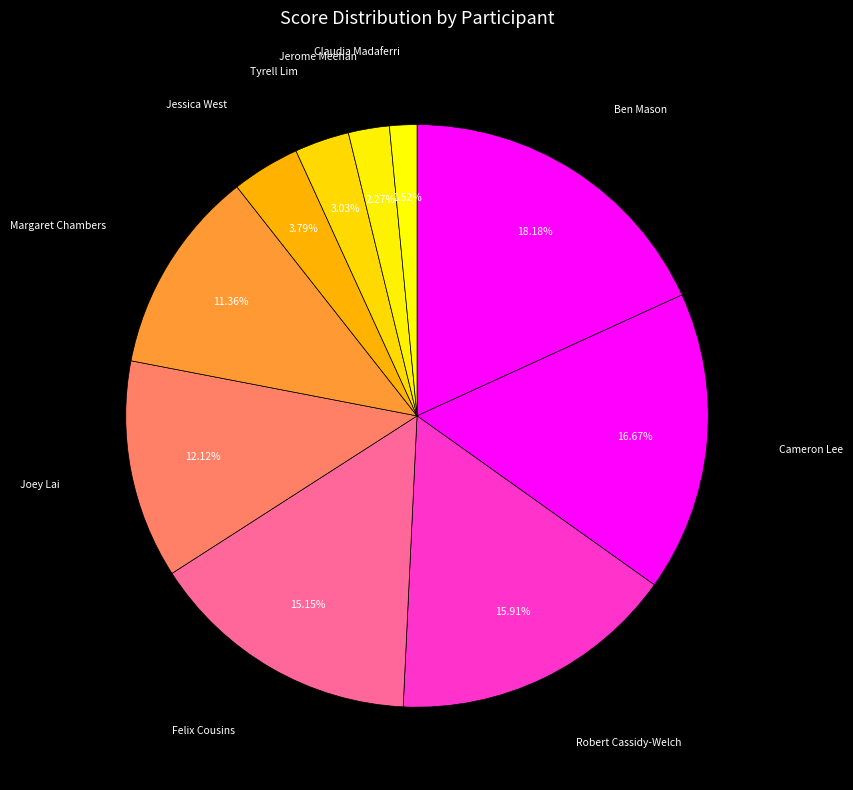

Which category has the smallest portion of the pie?

Claudia Madaferri